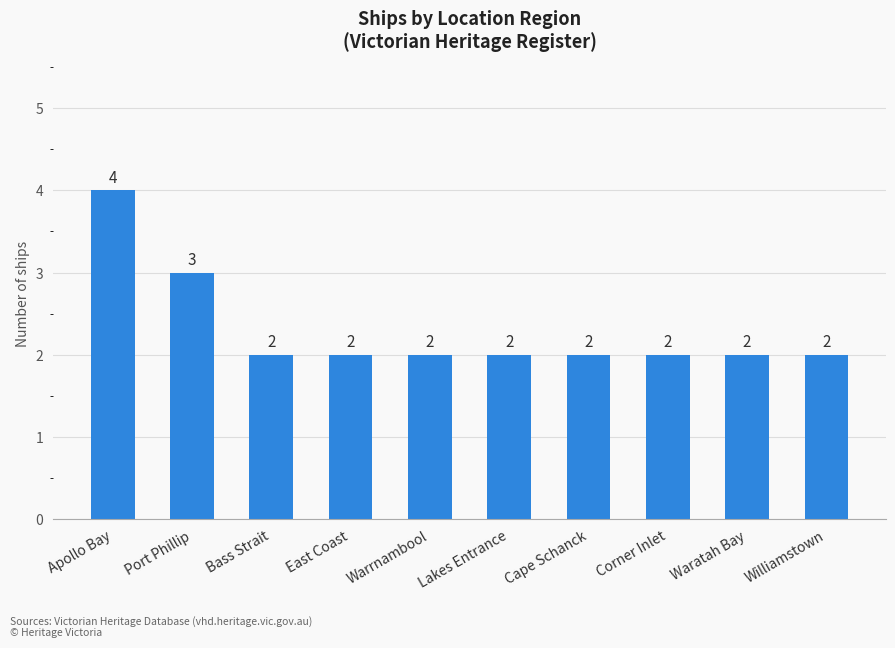

What is the label of the 8th bar from the left?

Corner Inlet